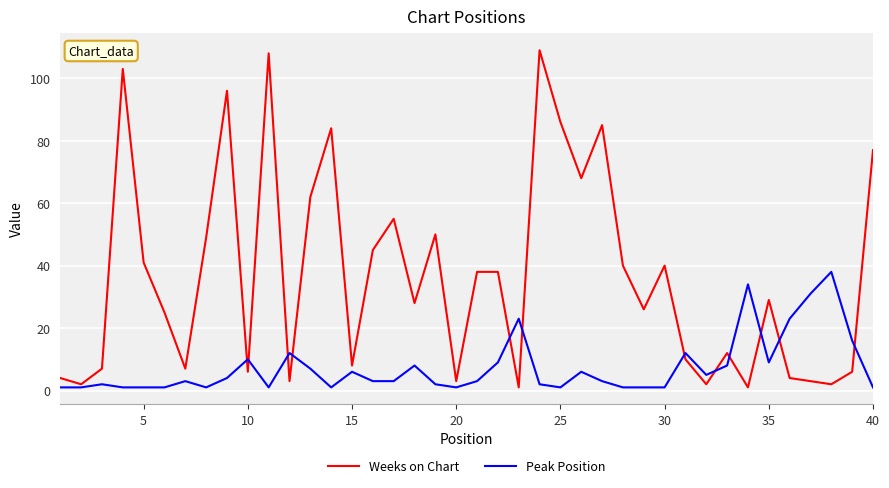

What is the difference between the maximum and minimum values in the Weeks on Chart series?

108